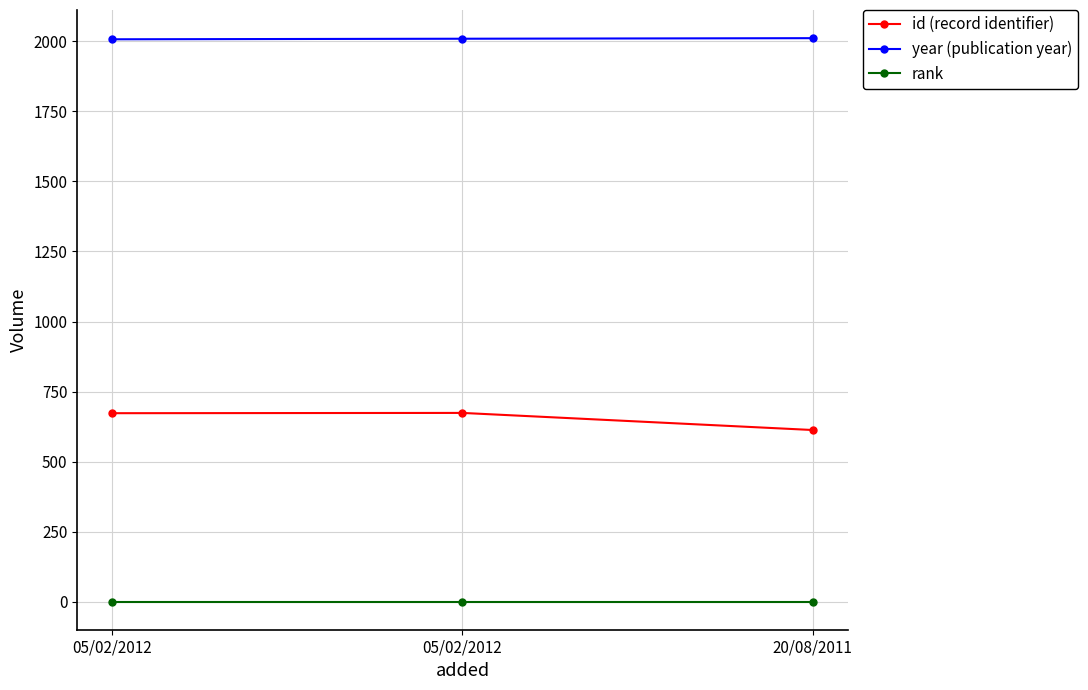

Rank the categories by id (record identifier) value from highest to lowest.

05/02/2012, 05/02/2012, 20/08/2011